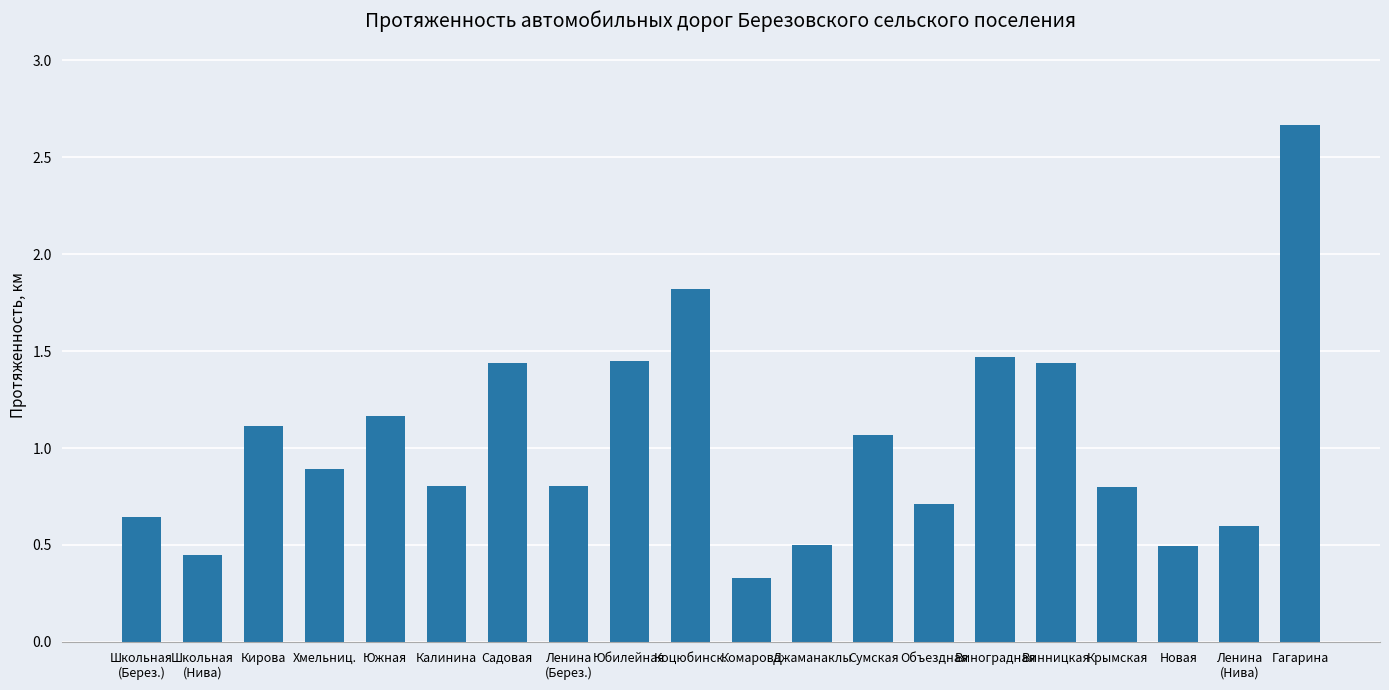

What is the change in value from Хмельниц. to Южная?

+0.3